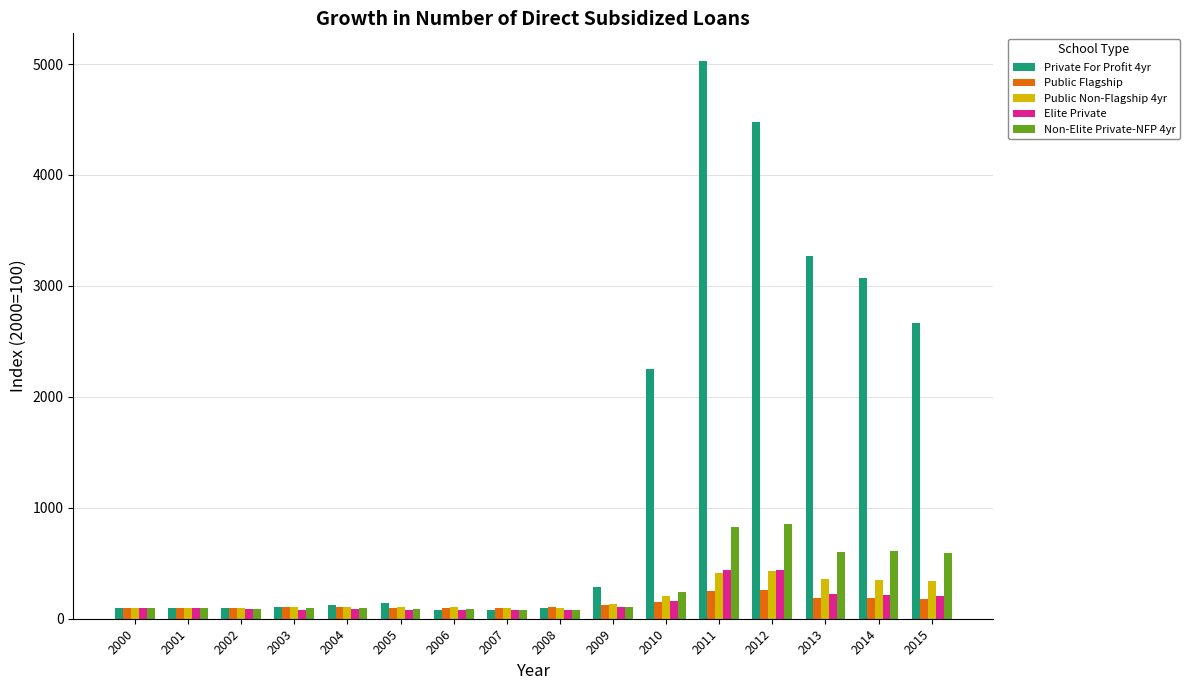

Which series has the largest range (max minus min)?

Private For Profit 4yr